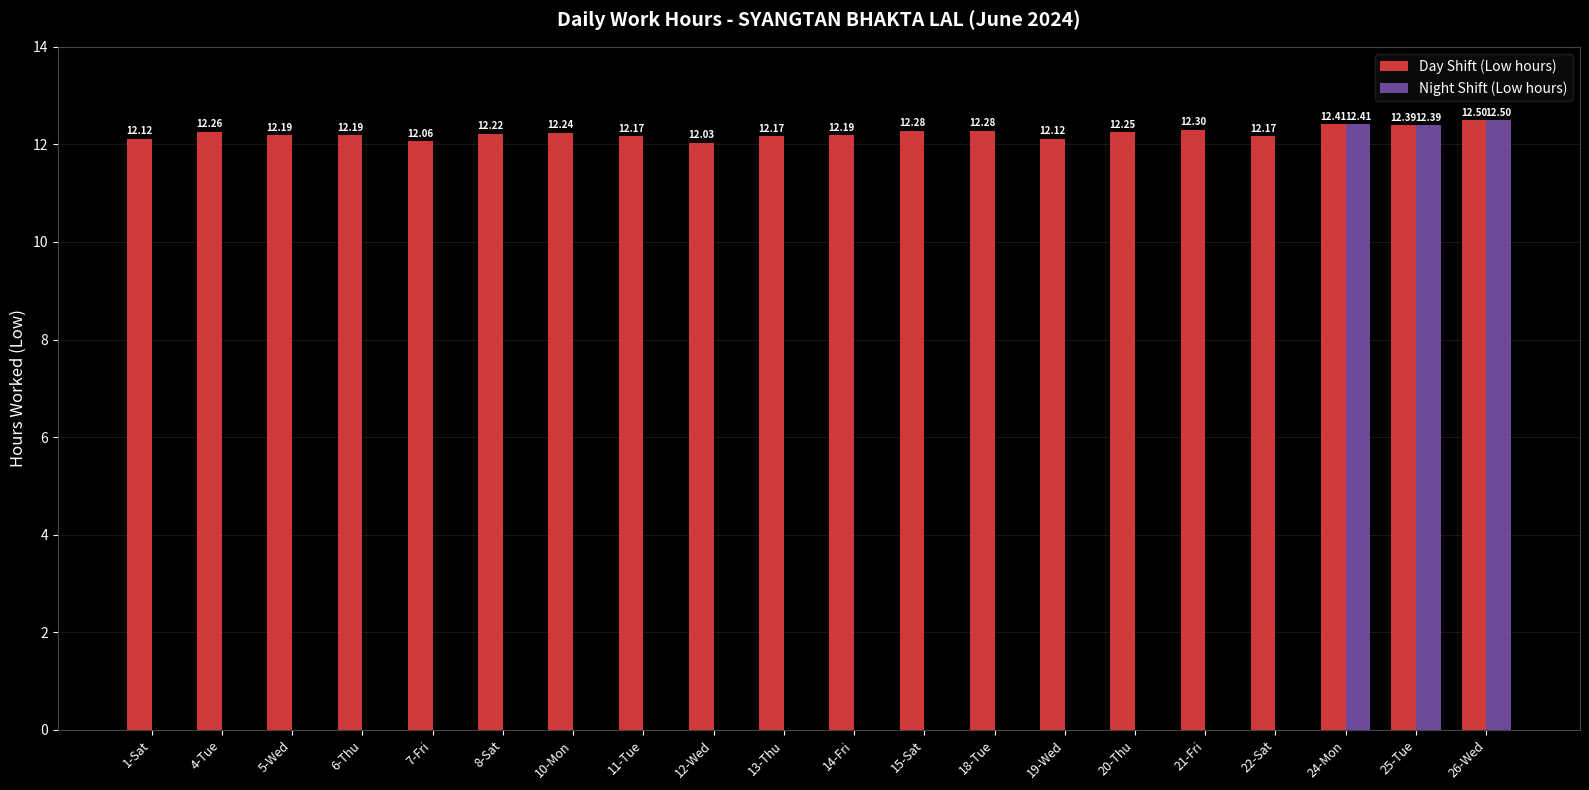

What are all the series names shown in the legend?

Day Shift (Low hours), Night Shift (Low hours)